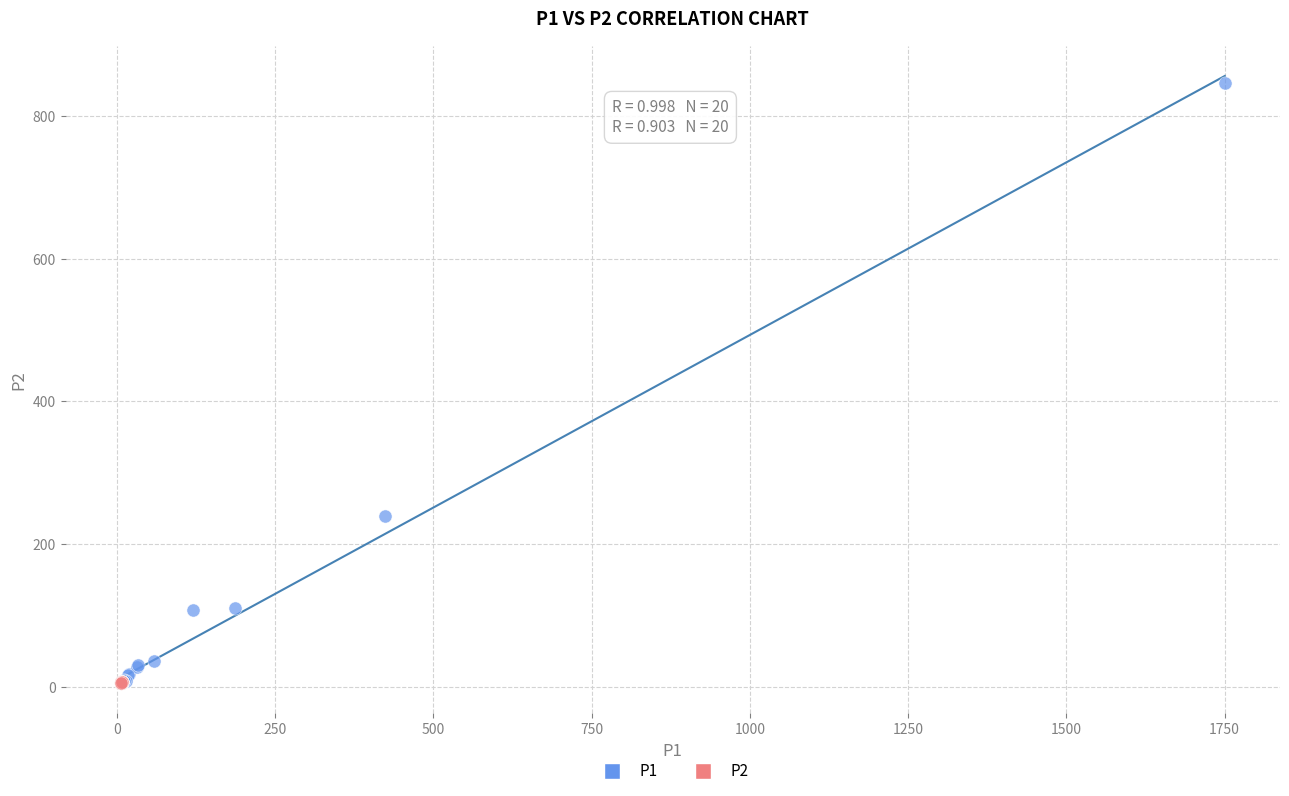

Which series has the largest Y range (max minus min)?

P1